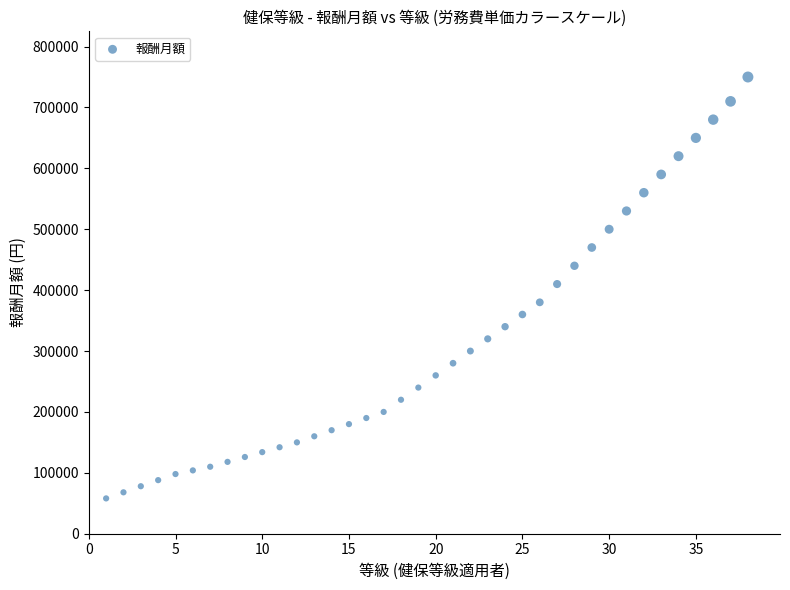

What is the range of X values (max minus min)?

37